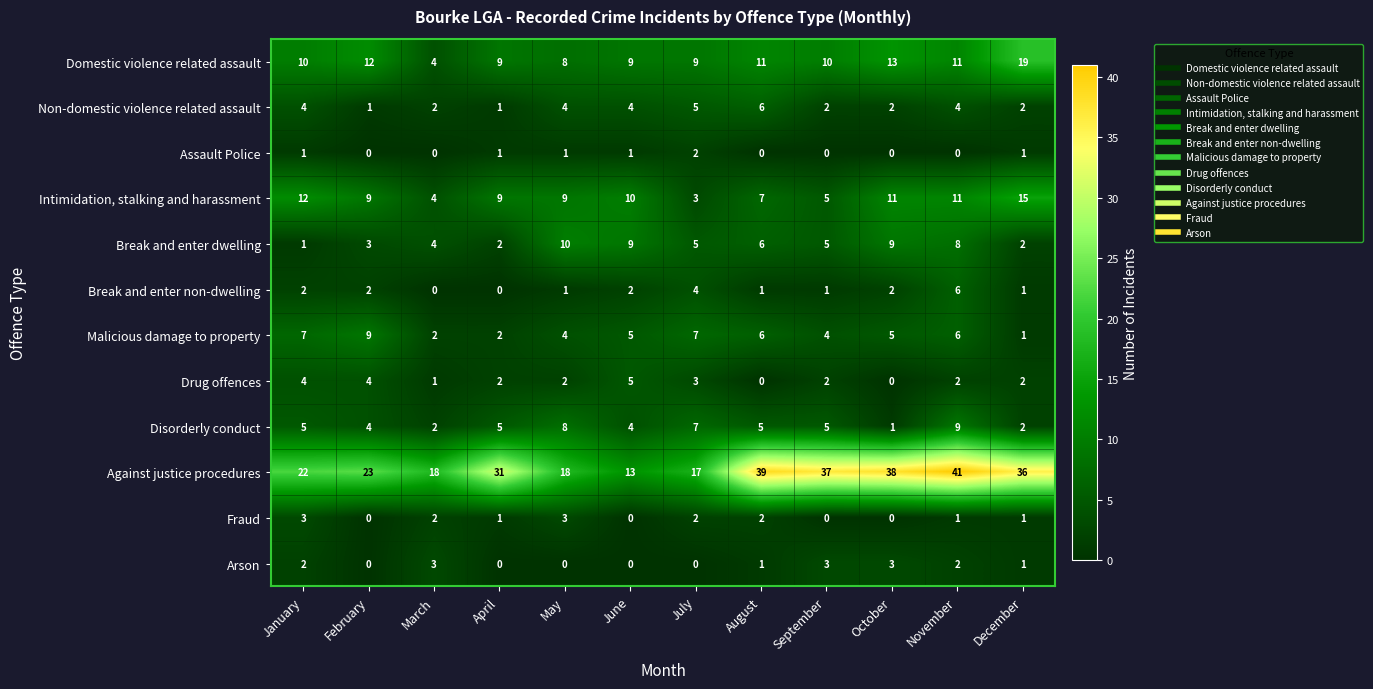

Which label corresponds to the largest value in the chart?

November